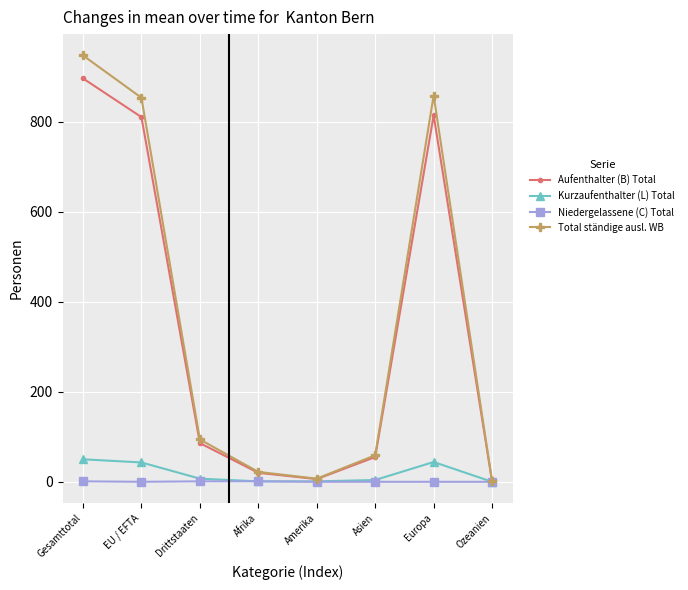

What is the total value across all series at EU / EFTA?

1706